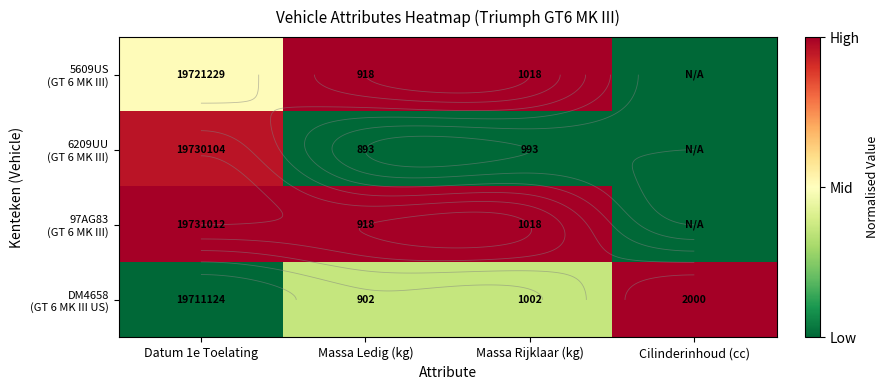

What is the difference between the maximum and minimum values in the 97AG83 (GT 6 MK III) series?

1.0